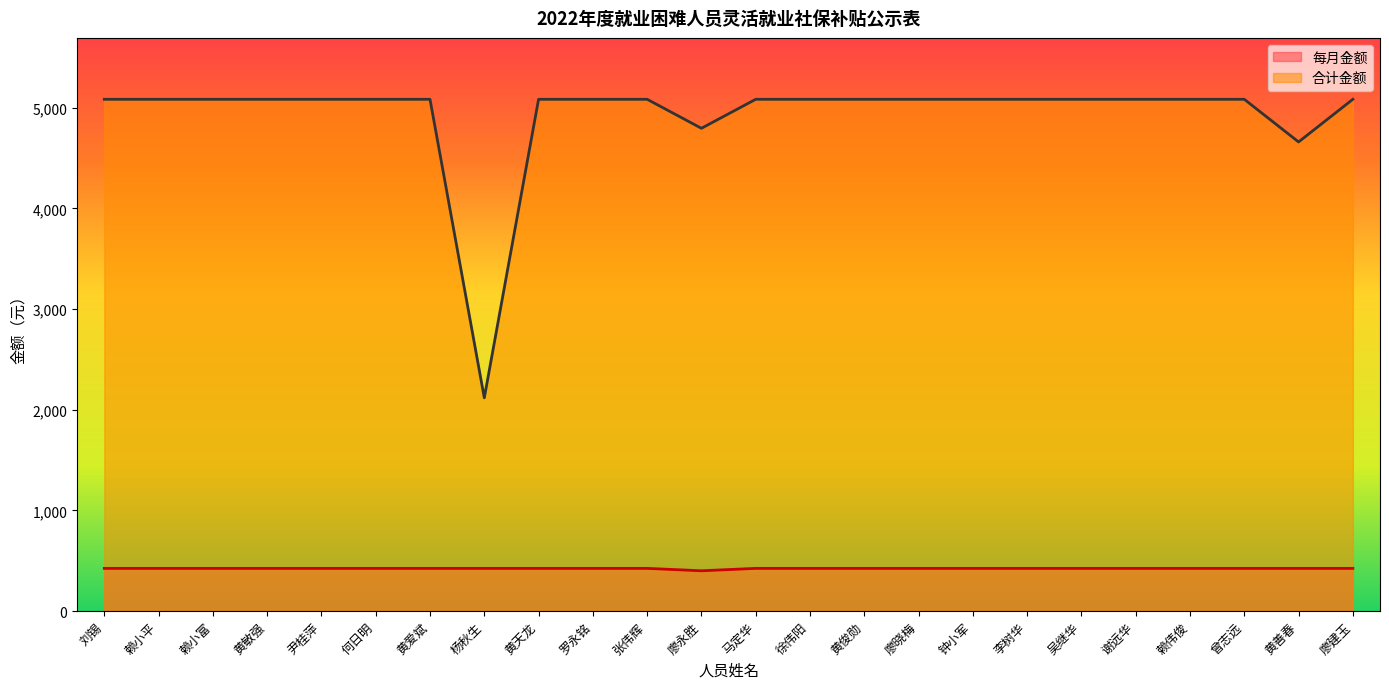

What is the average value of the 合计金额 series?

4930.0